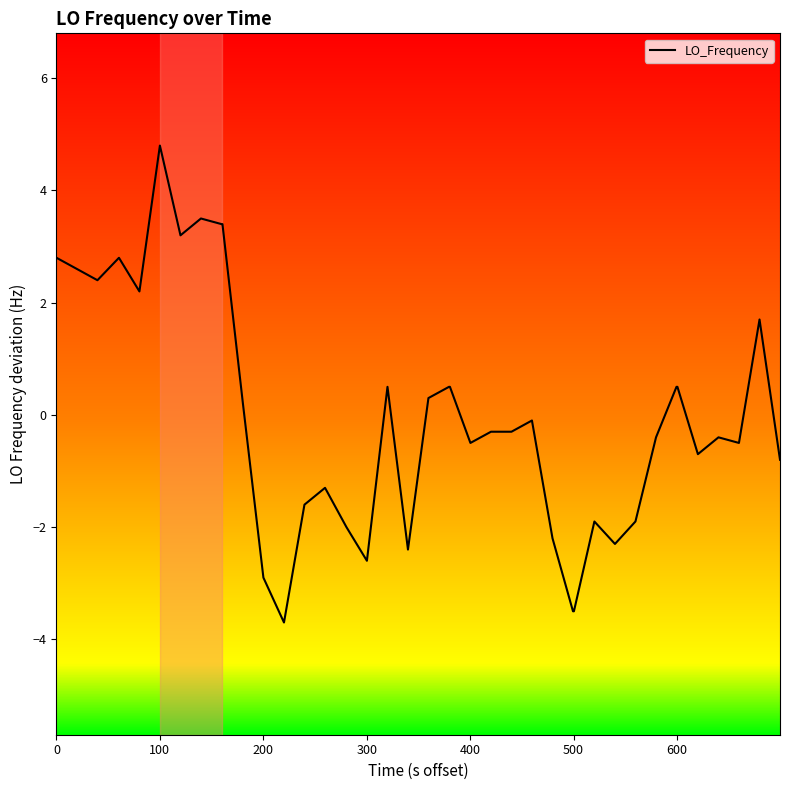

At which label does LO_Frequency reach its peak?

100